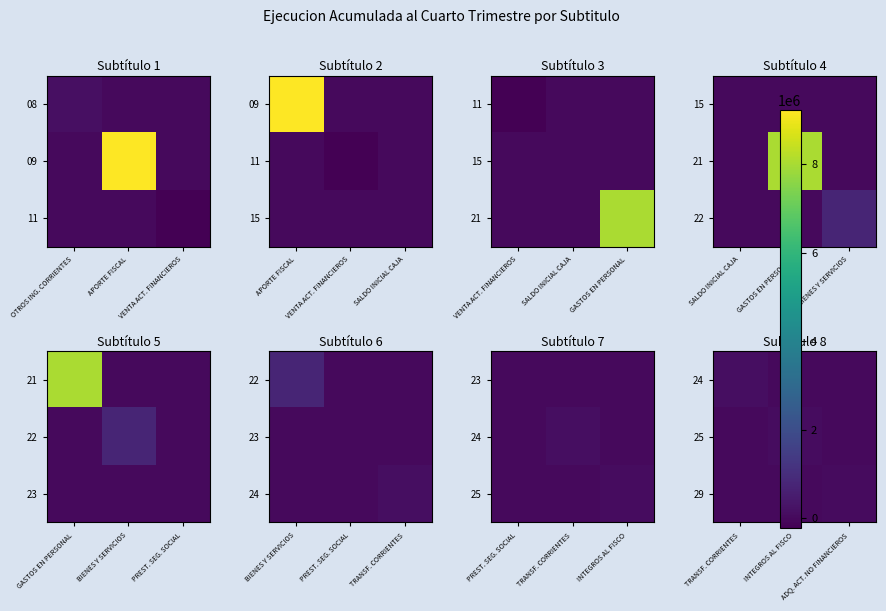

How many data points does each series have?

3